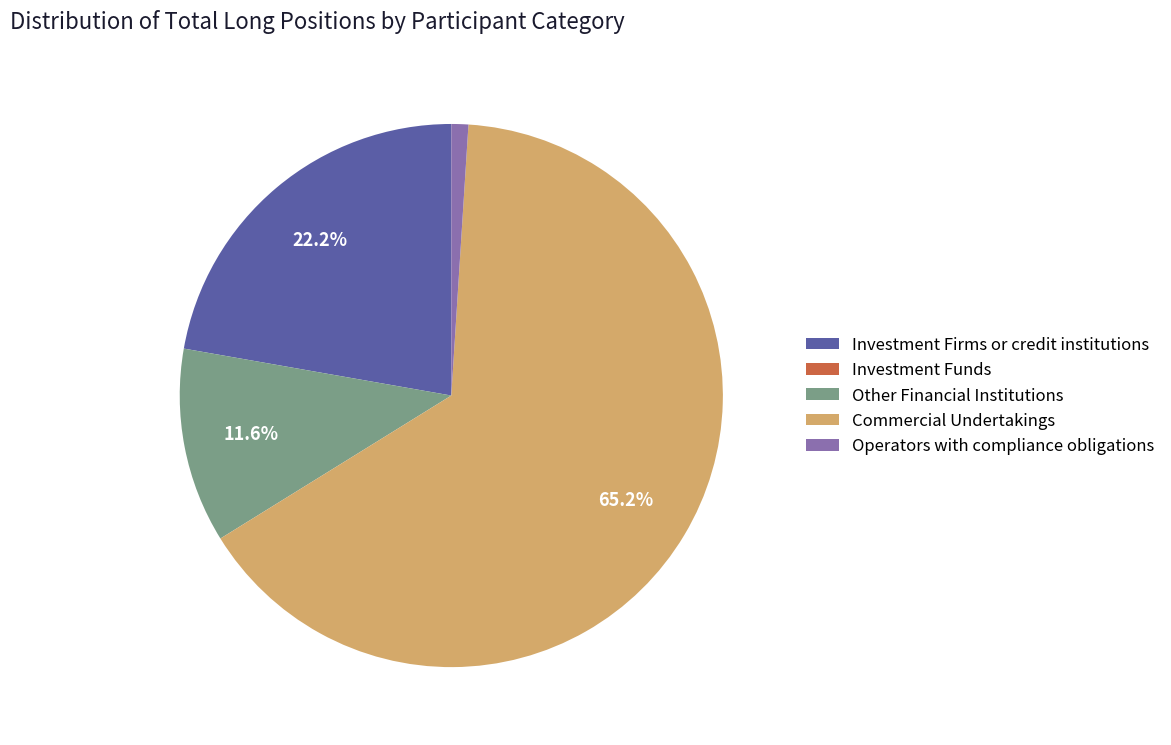

Approximately how many times larger is the value at Investment Firms or credit institutions compared to Other Financial Institutions?

1.9